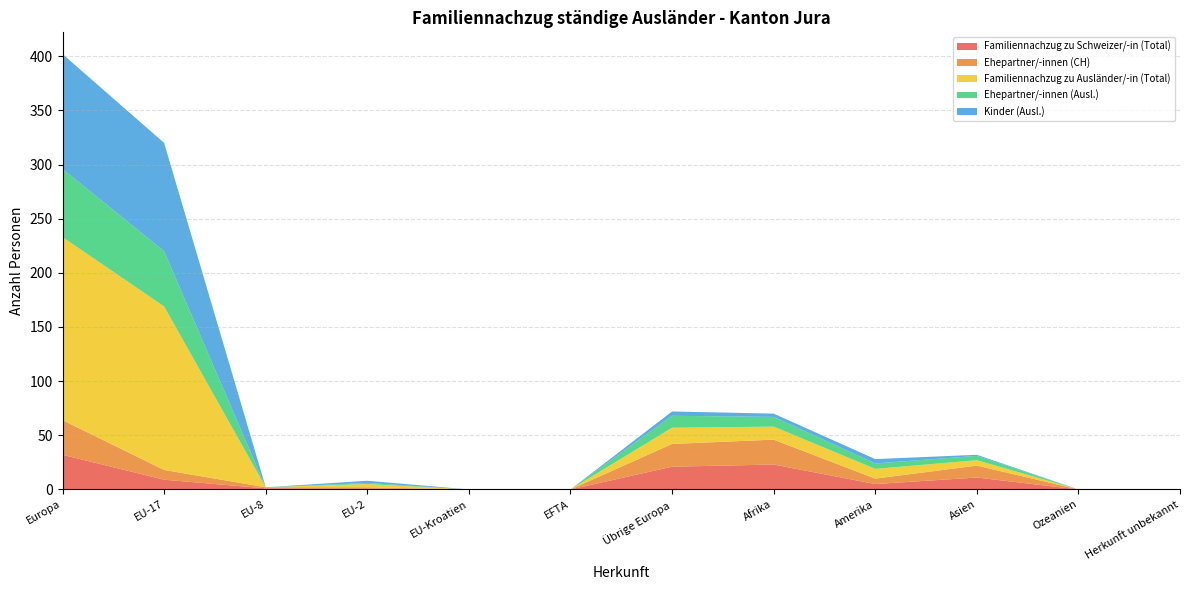

Reading right to left, list all the values displayed in this chart.

Familiennachzug zu Schweizer/-in (Total): 0	0	11	5	23	21	0	0	1	1	9	32
Ehepartner/-innen (CH): 0	0	11	5	23	21	0	0	1	1	9	32
Familiennachzug zu Ausländer/-in (Total): 0	0	5	9	12	15	0	0	3	0	151	169
Ehepartner/-innen (Ausl.): 0	0	4	5	9	11	0	0	1	0	51	63
Kinder (Ausl.): 0	0	1	4	3	4	0	0	2	0	100	106